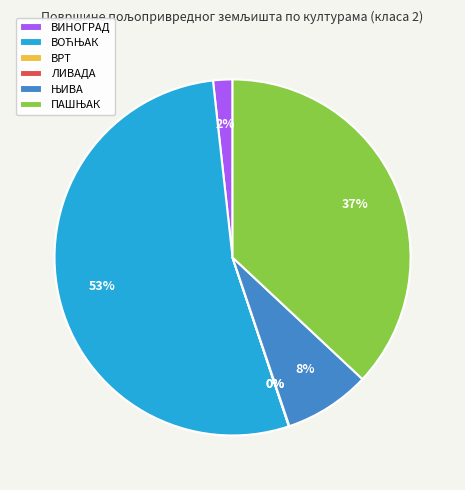

To the nearest percent, what is the difference between the largest and smallest slice percentages?

53%